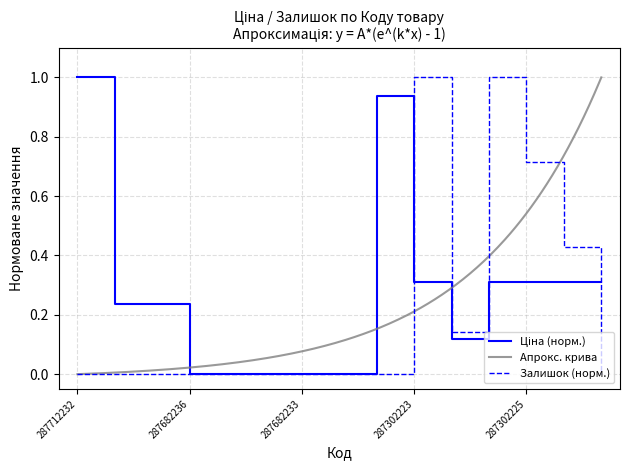

What is the difference between the maximum and minimum values in the Залишок series?

1.0